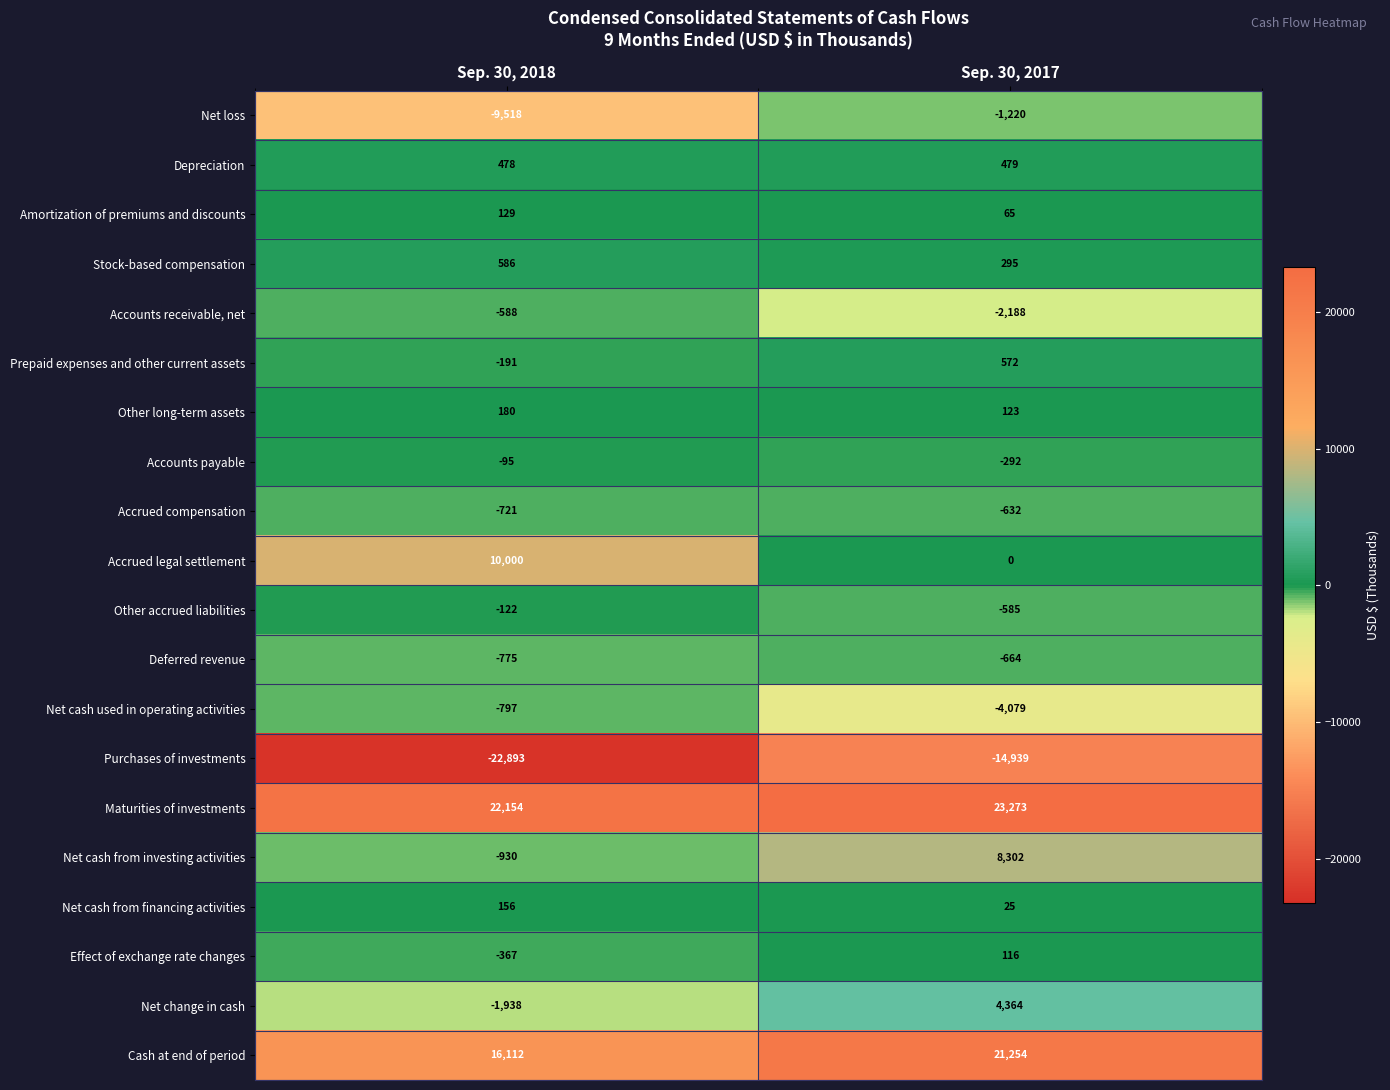

Which series has the largest range (max minus min)?

Accrued legal settlement